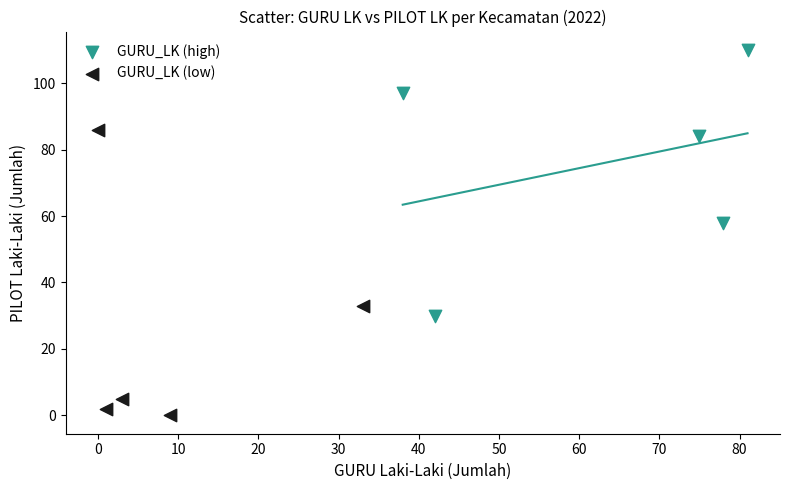

Which series has the largest Y range (max minus min)?

GURU_LK (low)